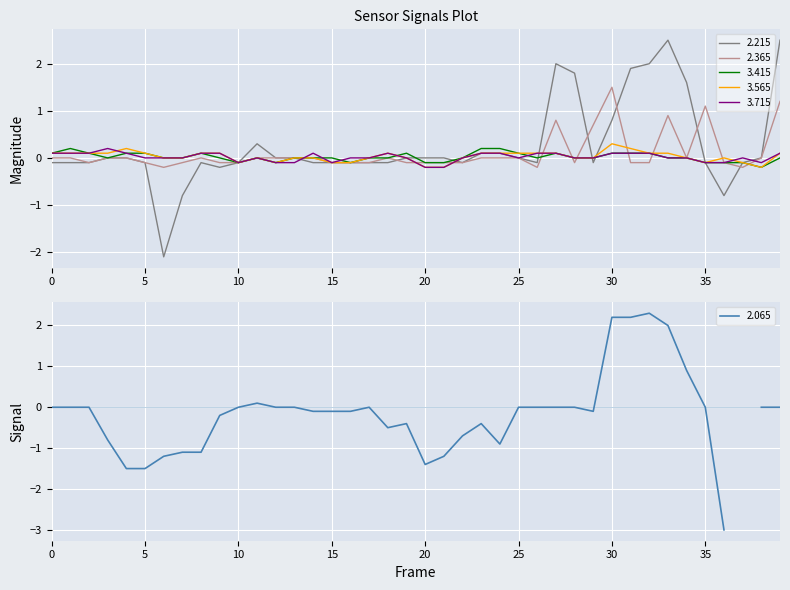

True or false: 3.715 and 3.415 intersect in this chart.

True